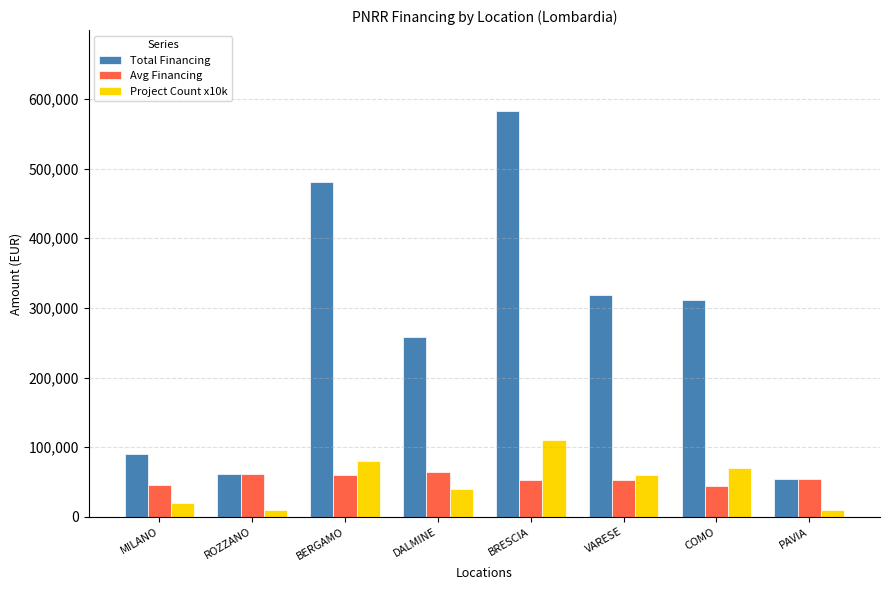

What is the spread (max minus min) of values at MILANO?

70268.6